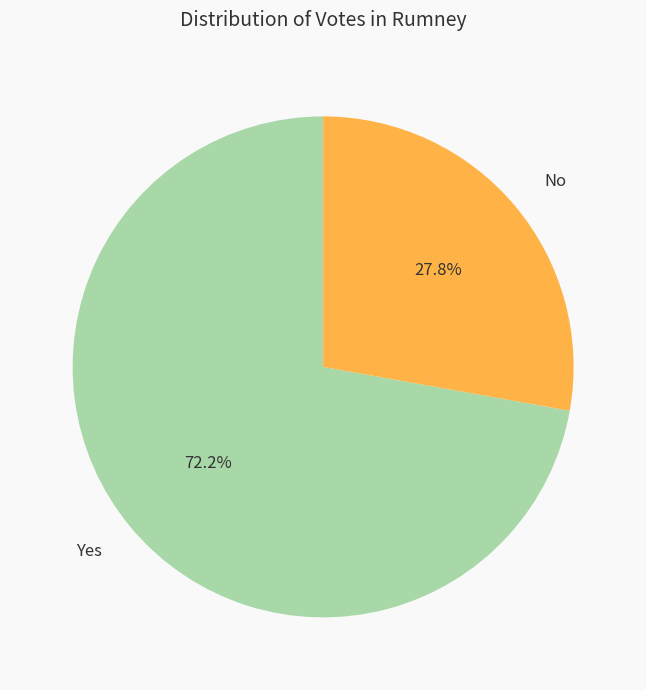

What percentage is NOT represented by No?

72.2%